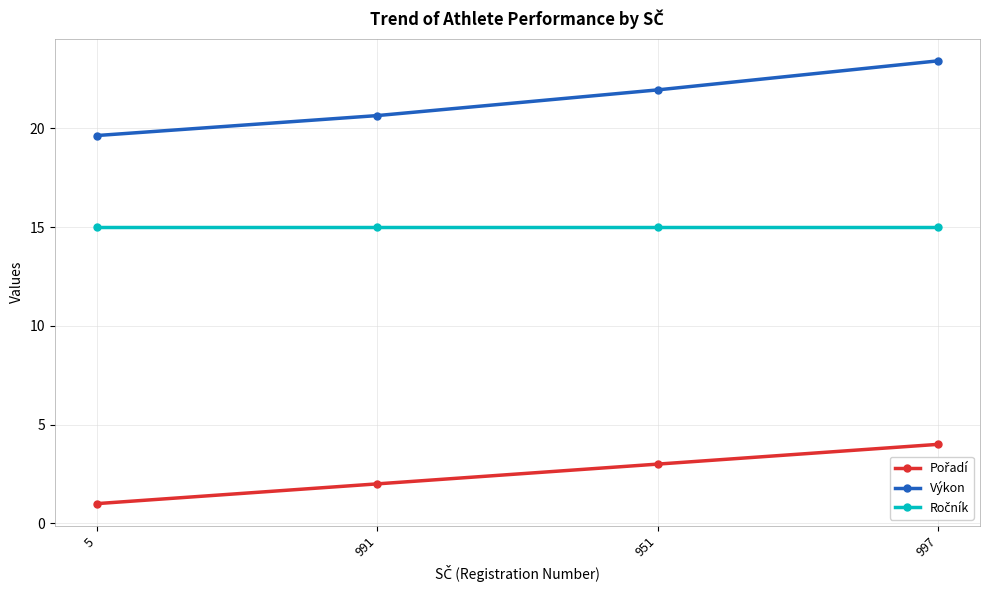

Where is Výkon nearest to the value 21?

991